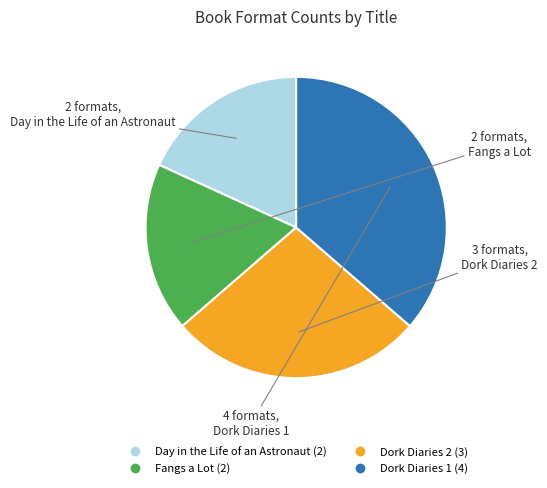

How many slices are in this pie chart?

4